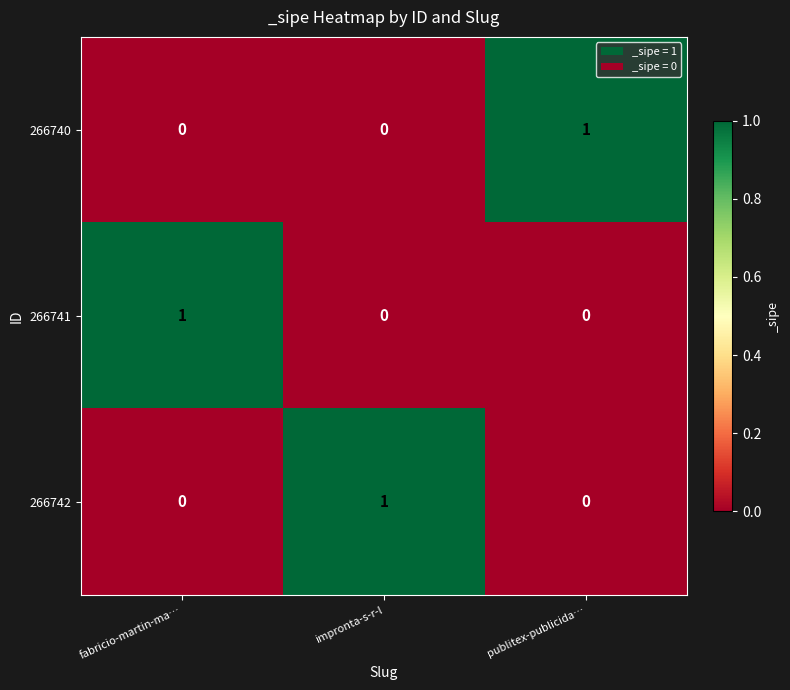

What is the total value across all series at impronta-s-r-l?

1